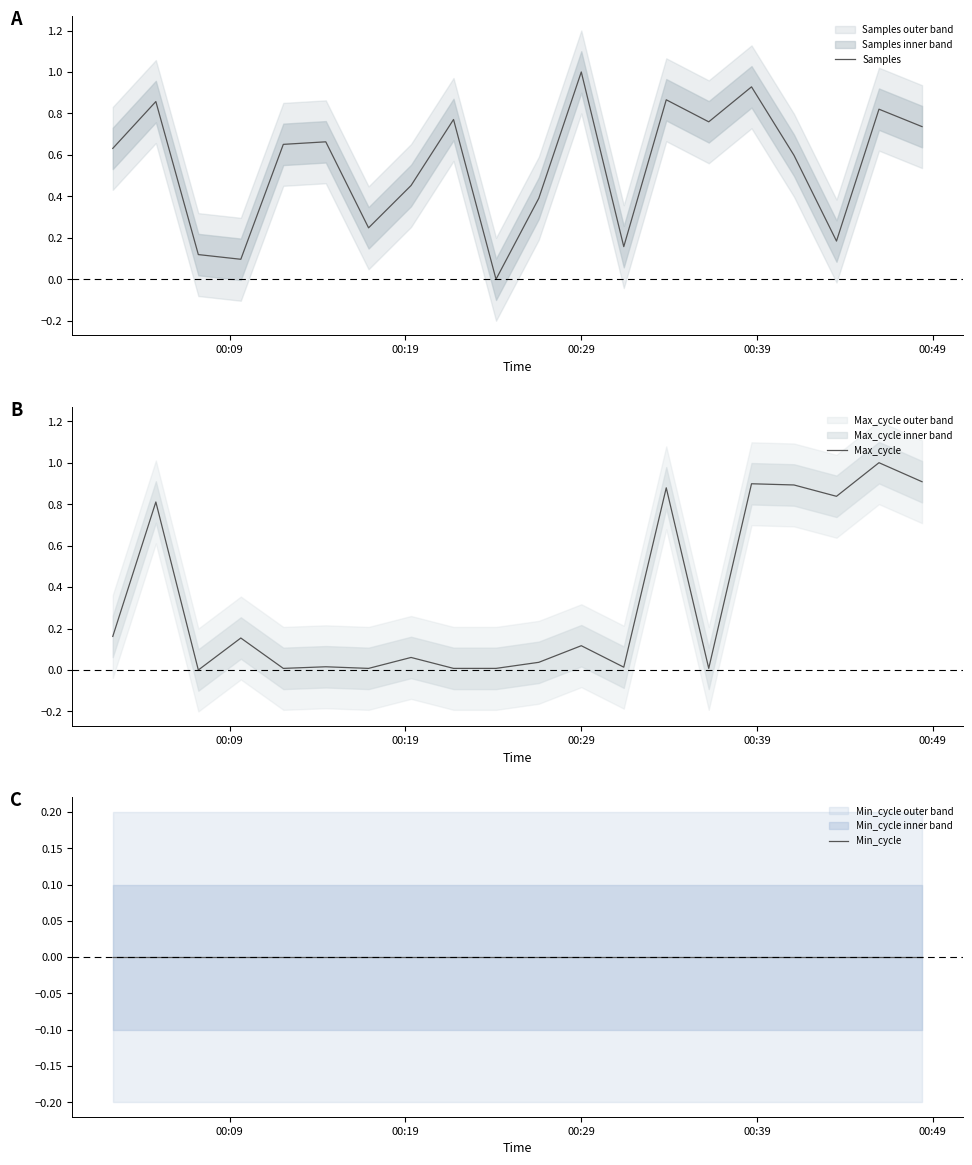

True or false: Max_cycle has more than 0 interior local peaks.

True